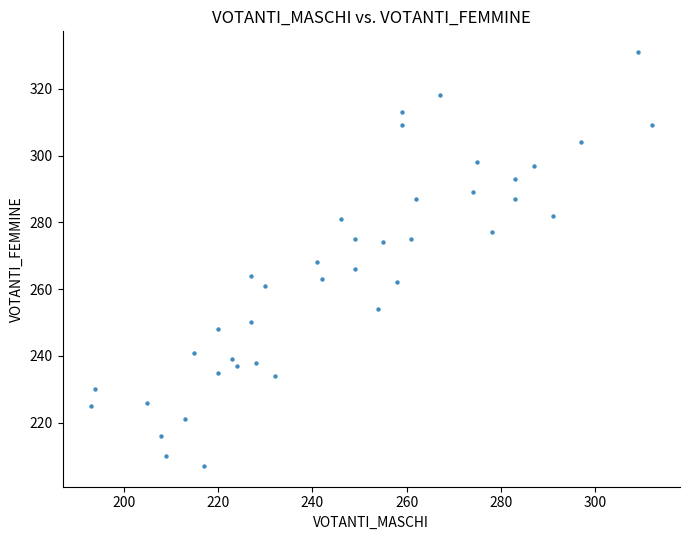

What is the range of X values (max minus min)?

119